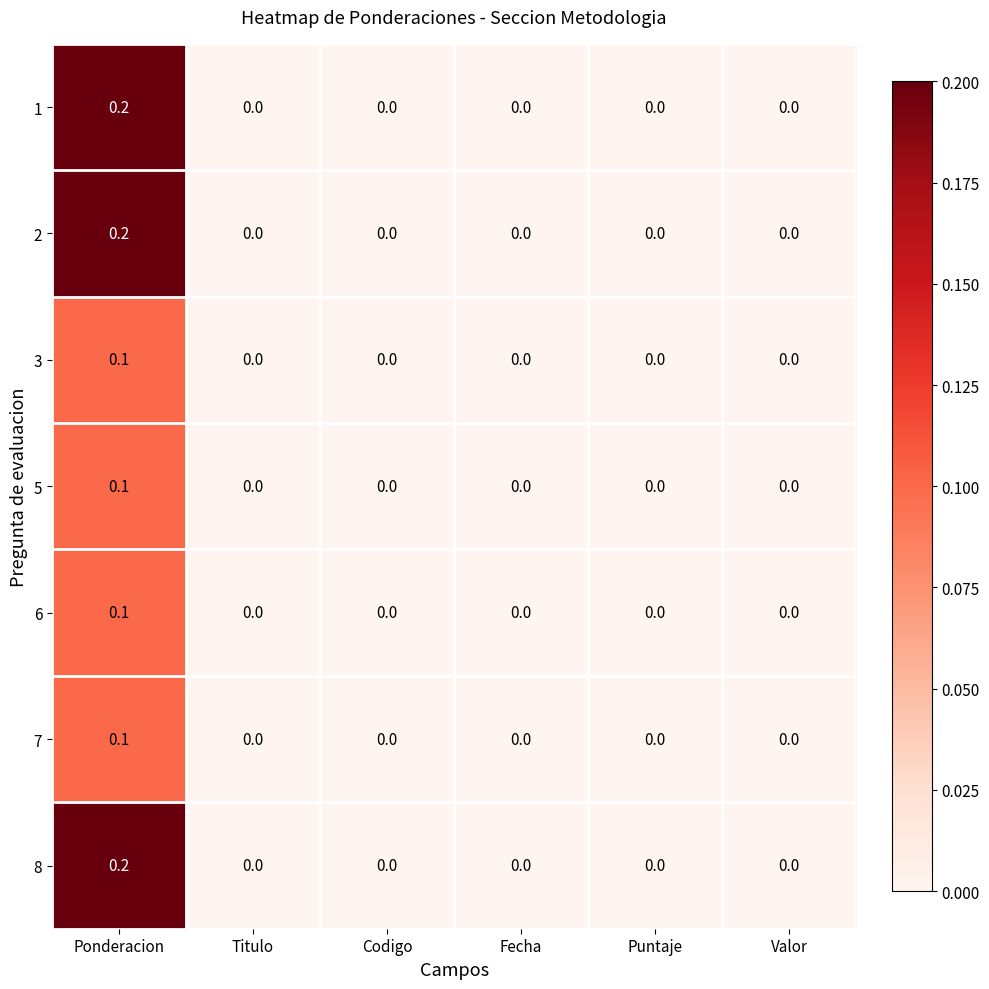

The value of 3 at Fecha is 0.0. True or false?

True